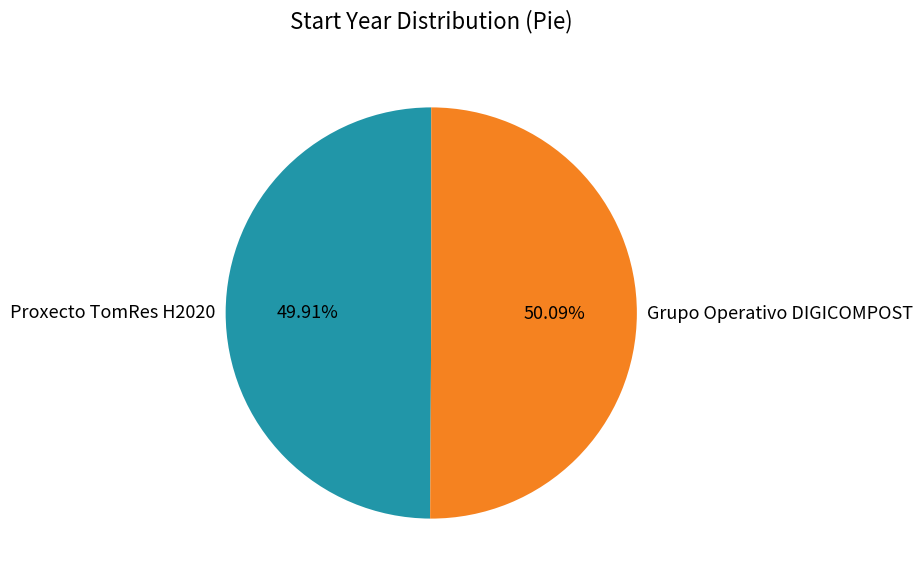

Is the sum of Grupo Operativo DIGICOMPOST and Proxecto TomRes H2020 greater than half?

Yes